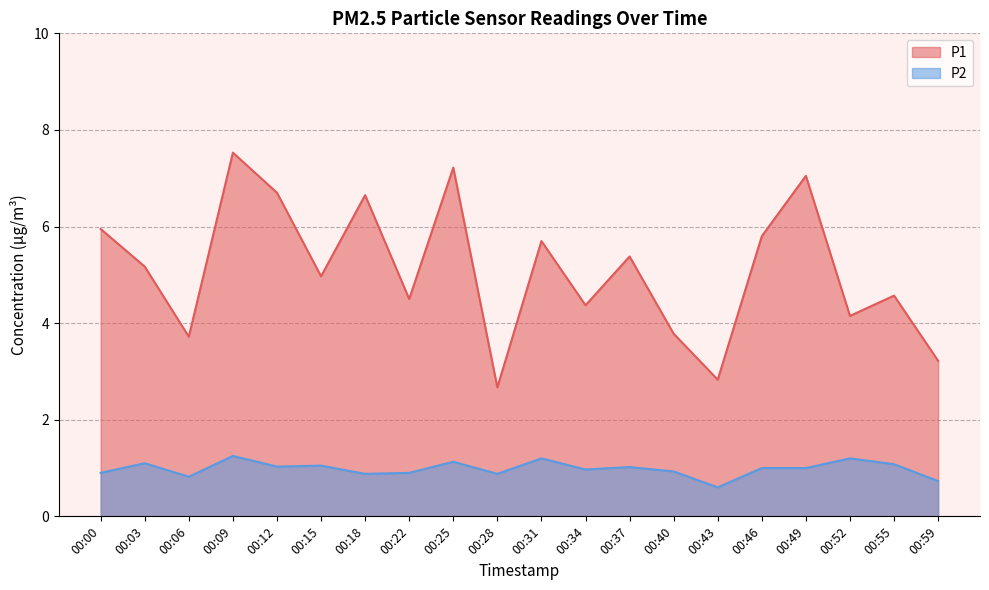

What are all the series names shown in the legend?

P1, P2